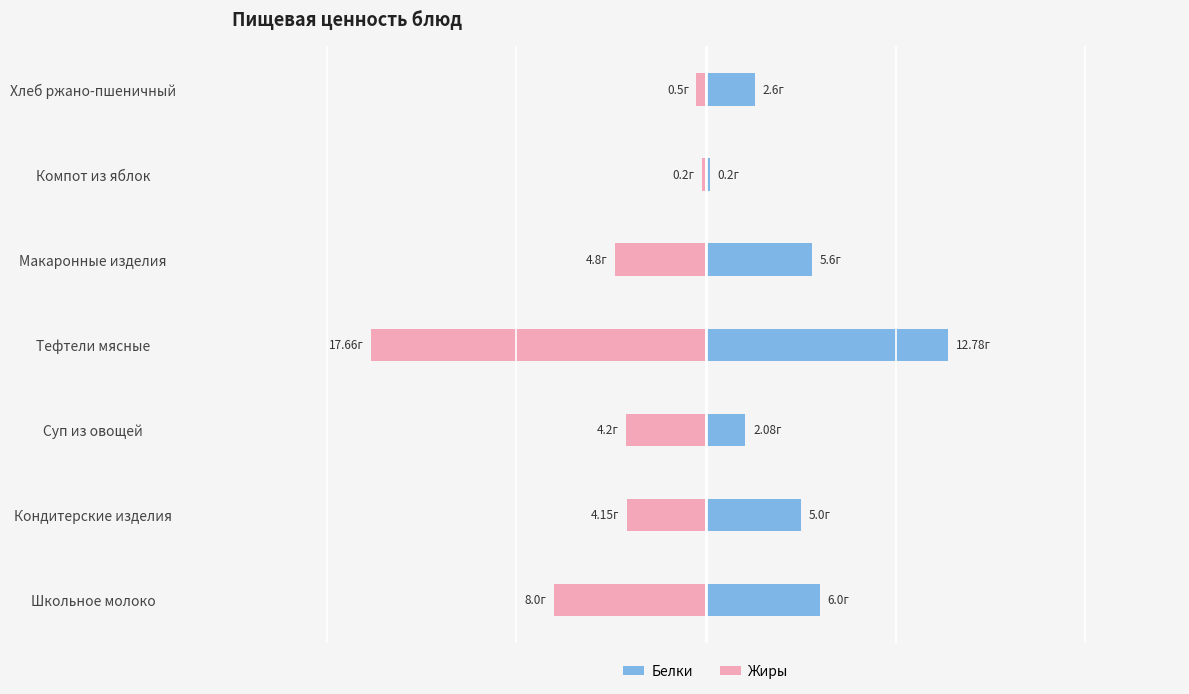

True or false: Белки has a value of 12.8 at Тефтели мясные.

True